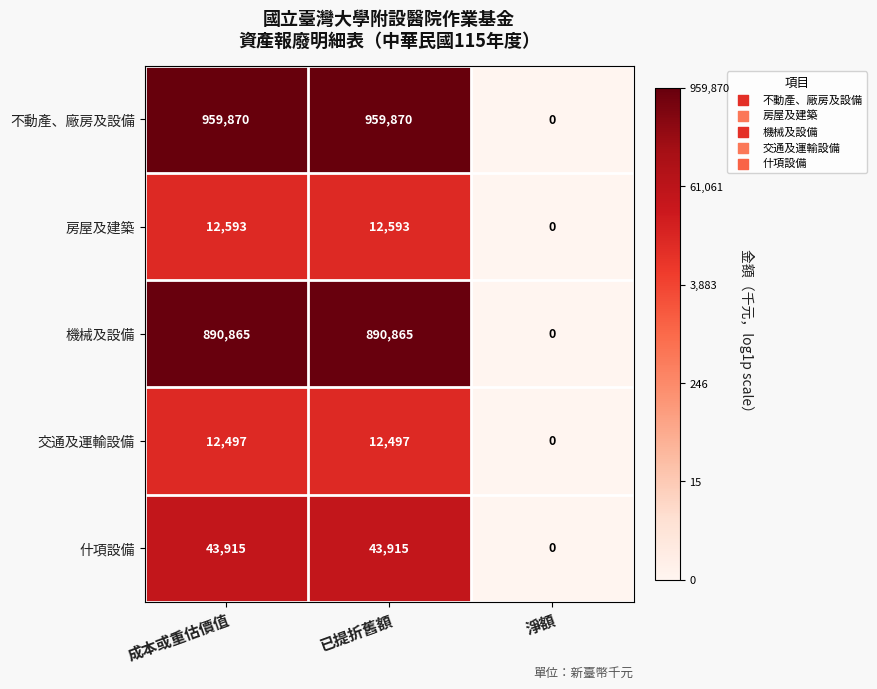

What is the sum of the 交通及運輸設備 values at 淨額 and 成本或重估價值?

12497